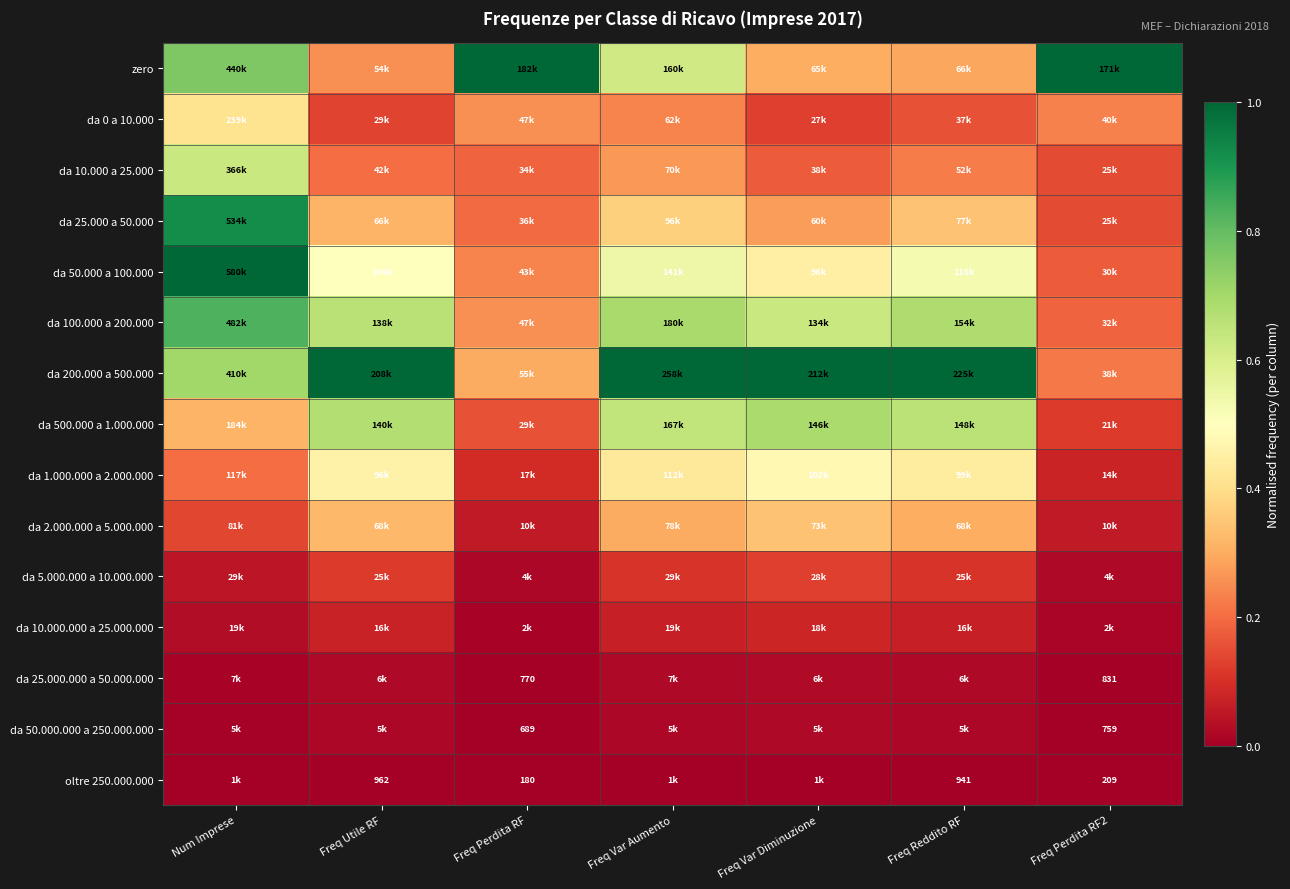

How many categories are shown in the chart?

7